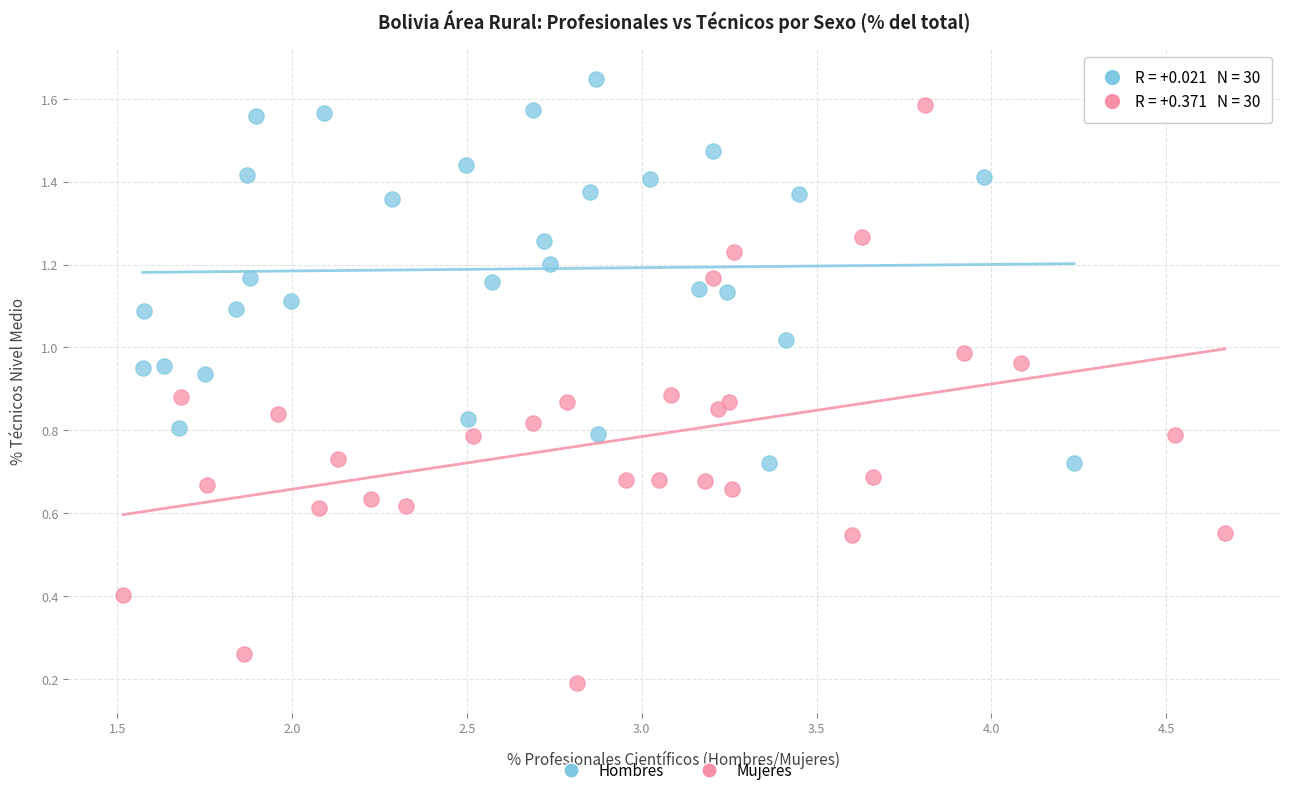

Which series has the largest Y range (max minus min)?

Mujeres